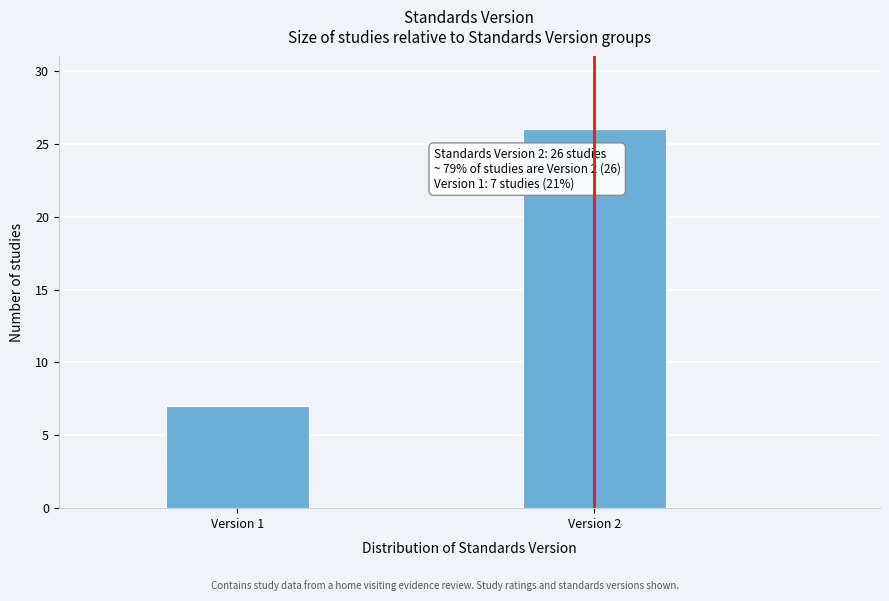

Reading right to left, extract all data points from this chart.

26	7